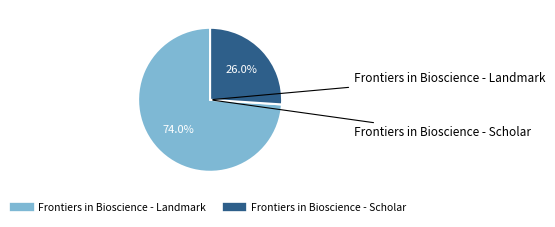

To the nearest percent, what portion does Frontiers in Bioscience - Landmark represent?

74%